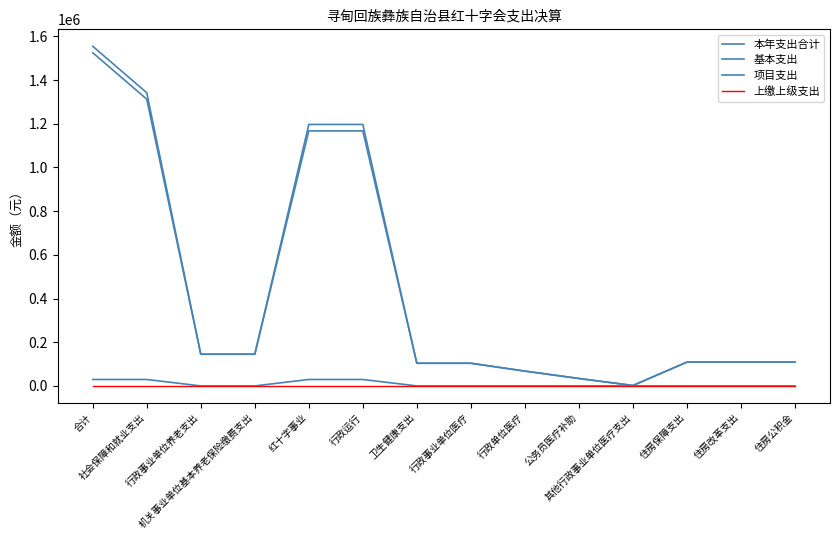

Is the value of 上缴上级支出 at 合计 greater than the value of 基本支出 at 住房改革支出?

No